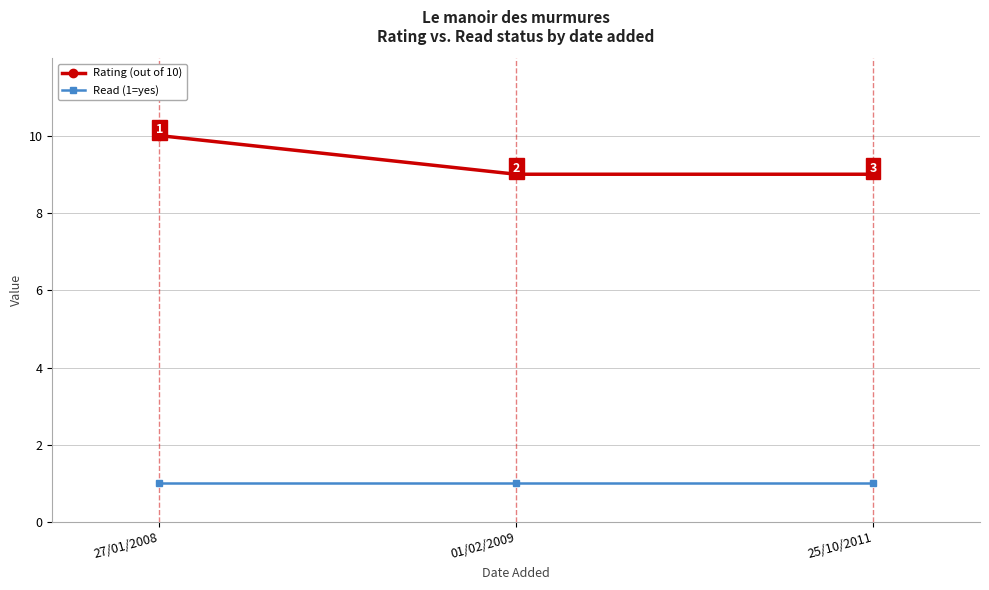

The value of Read (1=yes) at 01/02/2009 is 1. True or false?

True